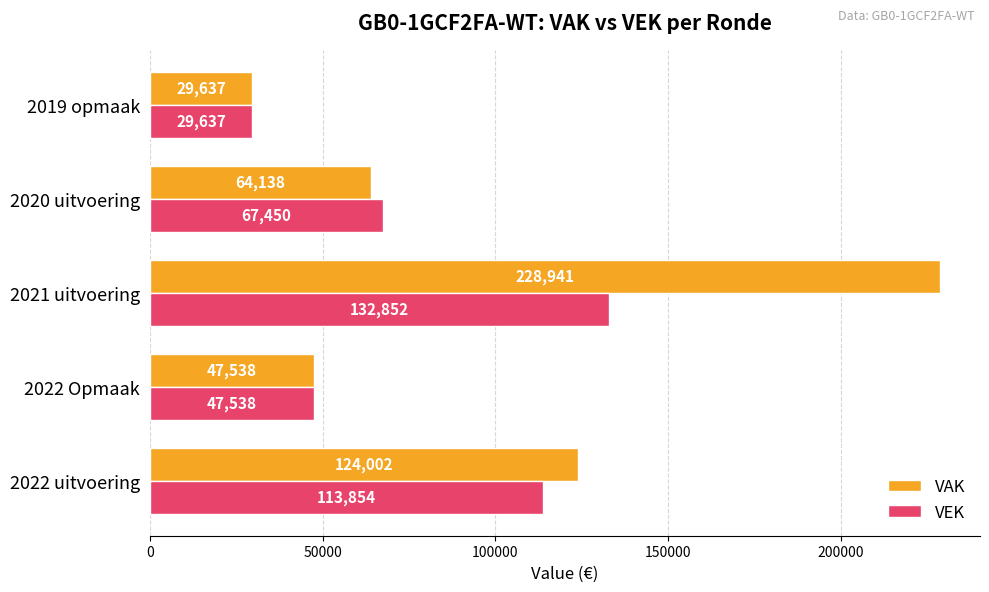

Which category has the lowest value across all series?

2019 opmaak